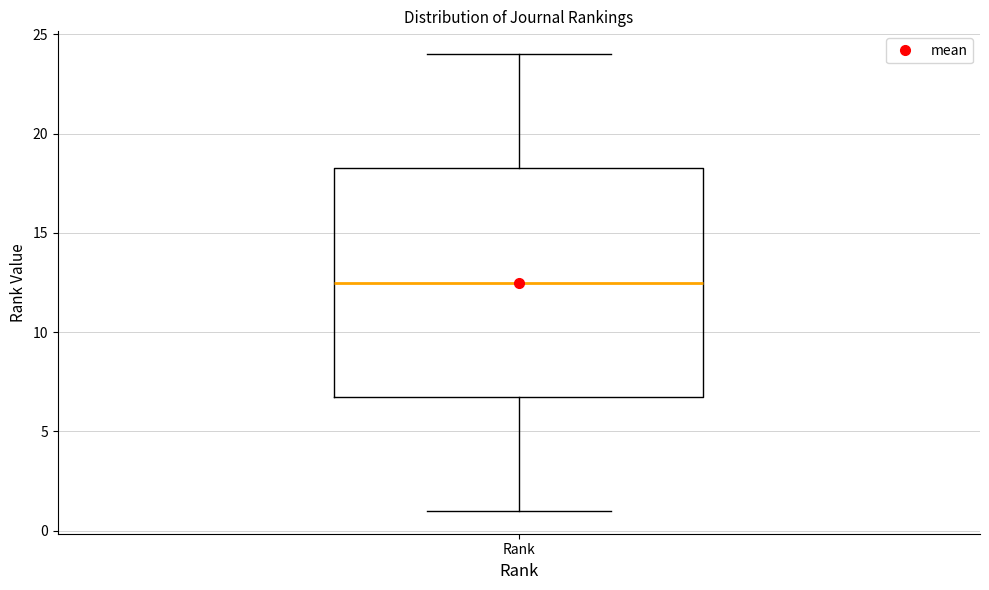

Read this box plot against the y-axis: the position of the median line, the range covered by the box, and the ends of both whiskers. The values are not printed on the chart, so give them approximately, as read against the axis.

median 12.5, box 7.0 to 18.5, whiskers 1.0 to 24.0